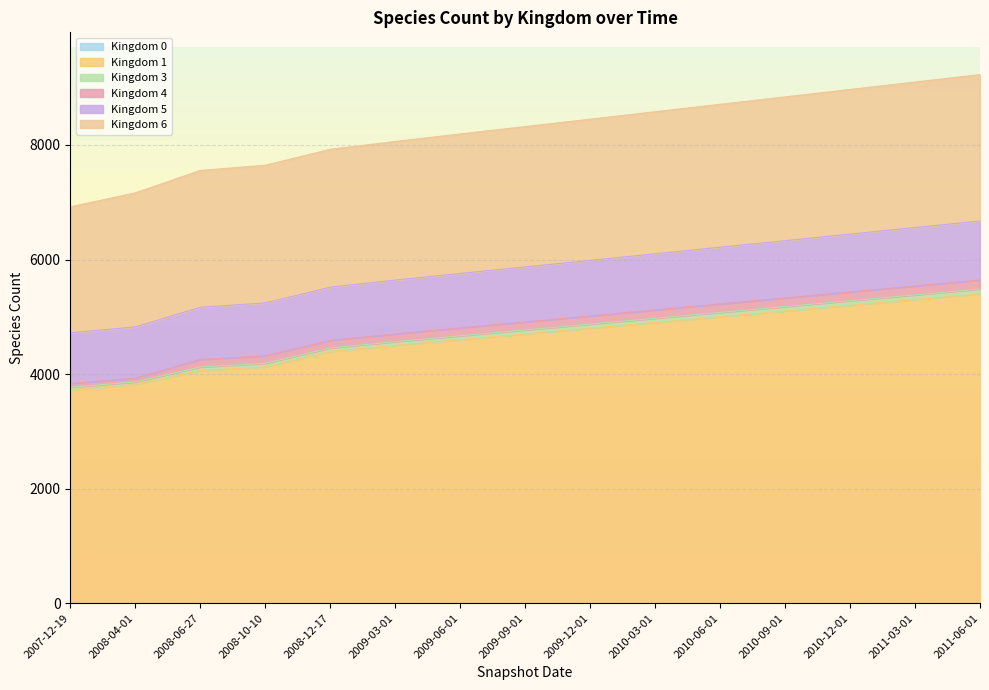

Which series has the widest spread of values?

1